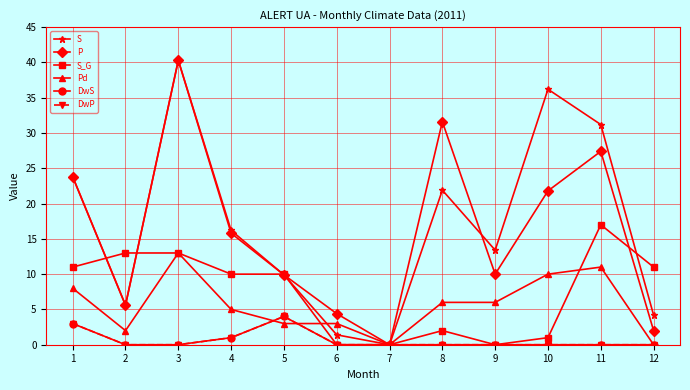

True or false: Pd has more than 0 interior local peaks.

True